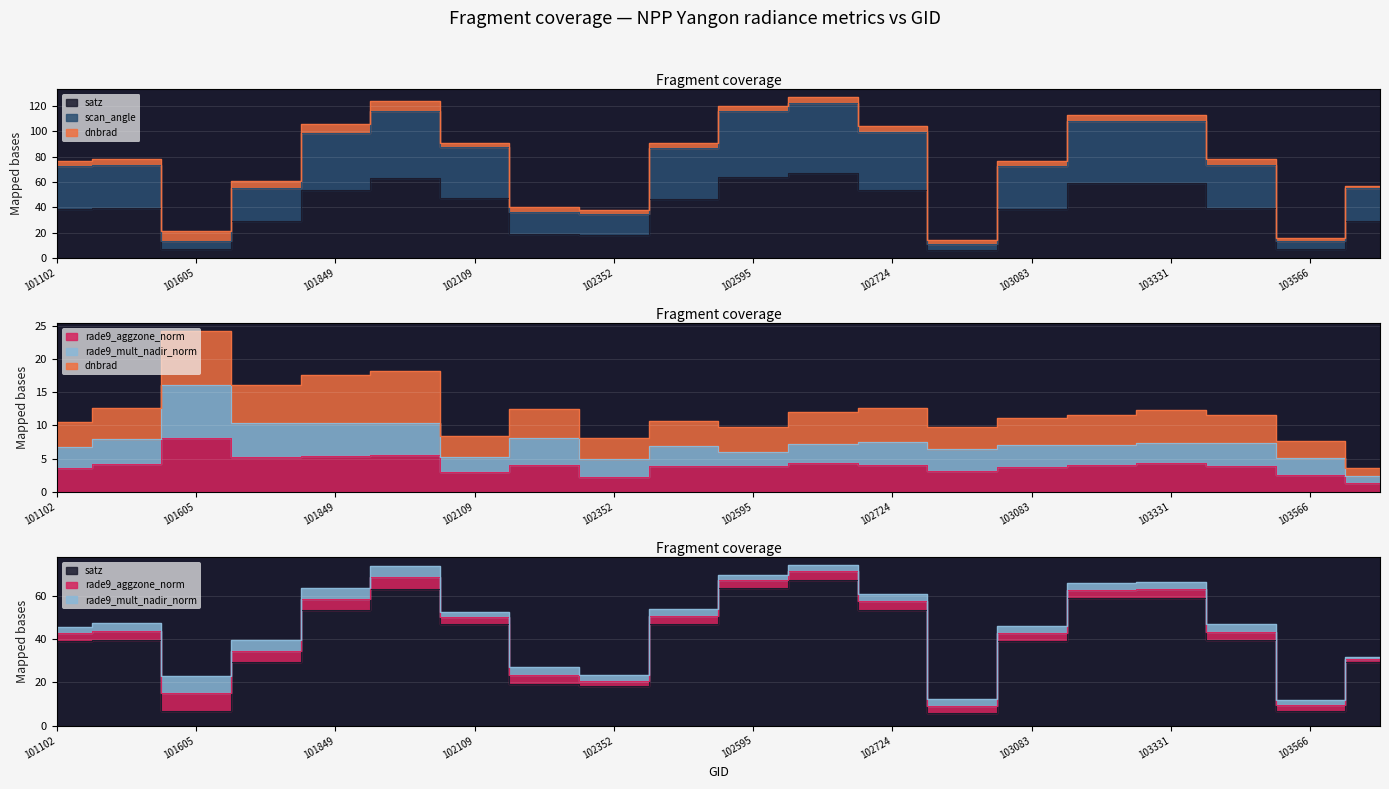

True or false: satz and scan_angle intersect in this chart.

False